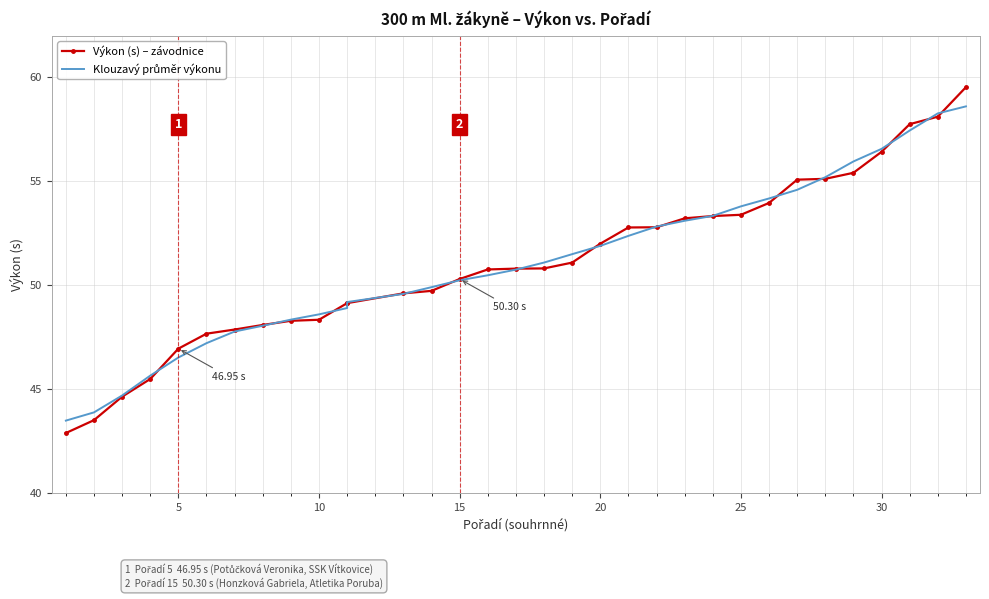

At how many categories does at least one series exceed 50?

19